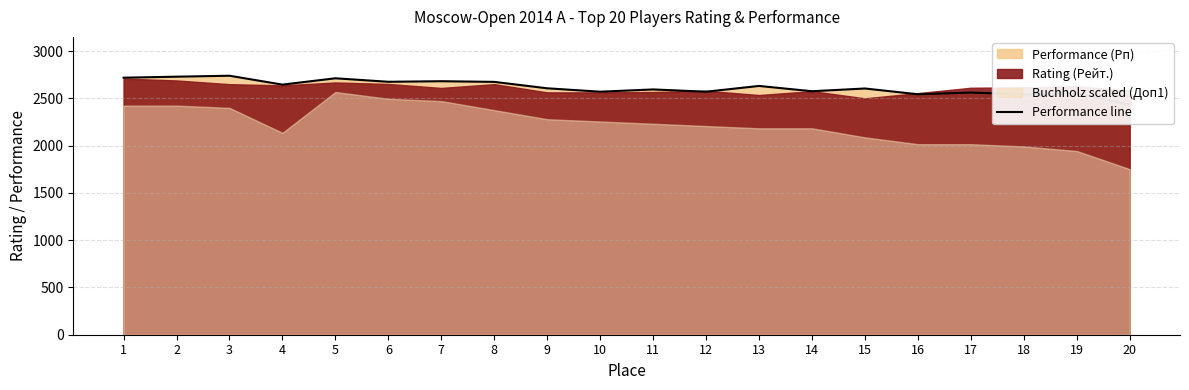

What is the change in value from 6 to 9?

-69